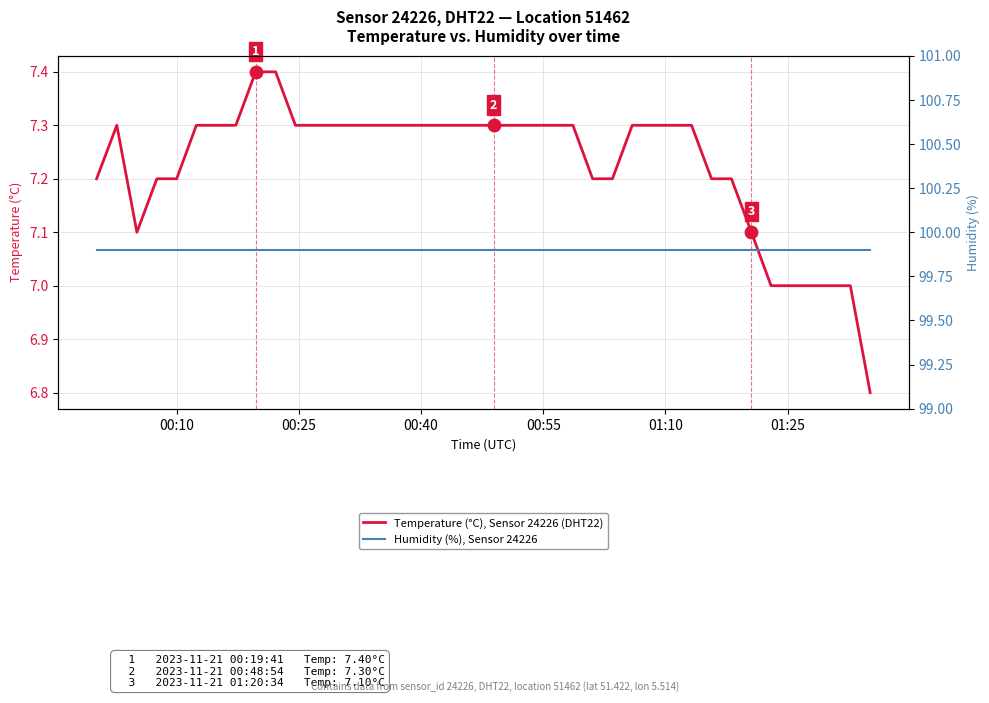

Which series has the largest total across all categories?

Humidity (%), Sensor 24226